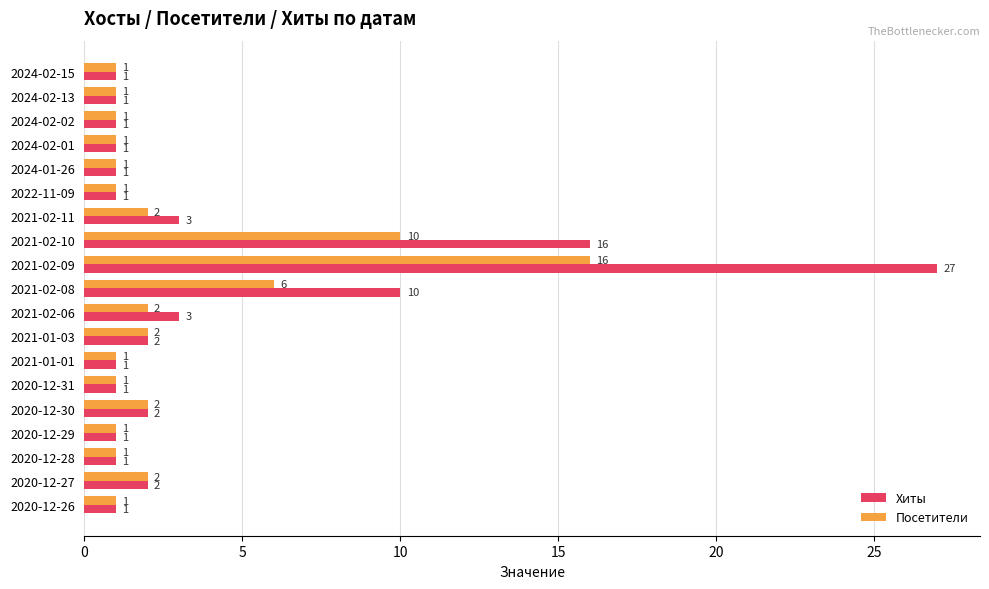

What are all the series names shown in the legend?

Хиты, Посетители